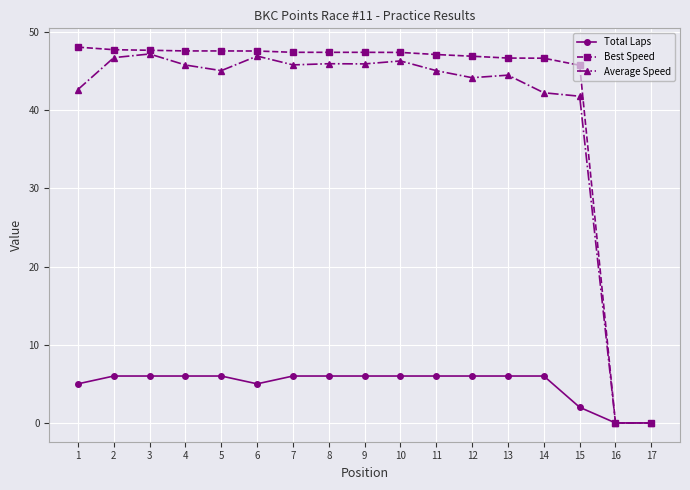

The Best Speed series shows 47.4 at 10. True or false?

True